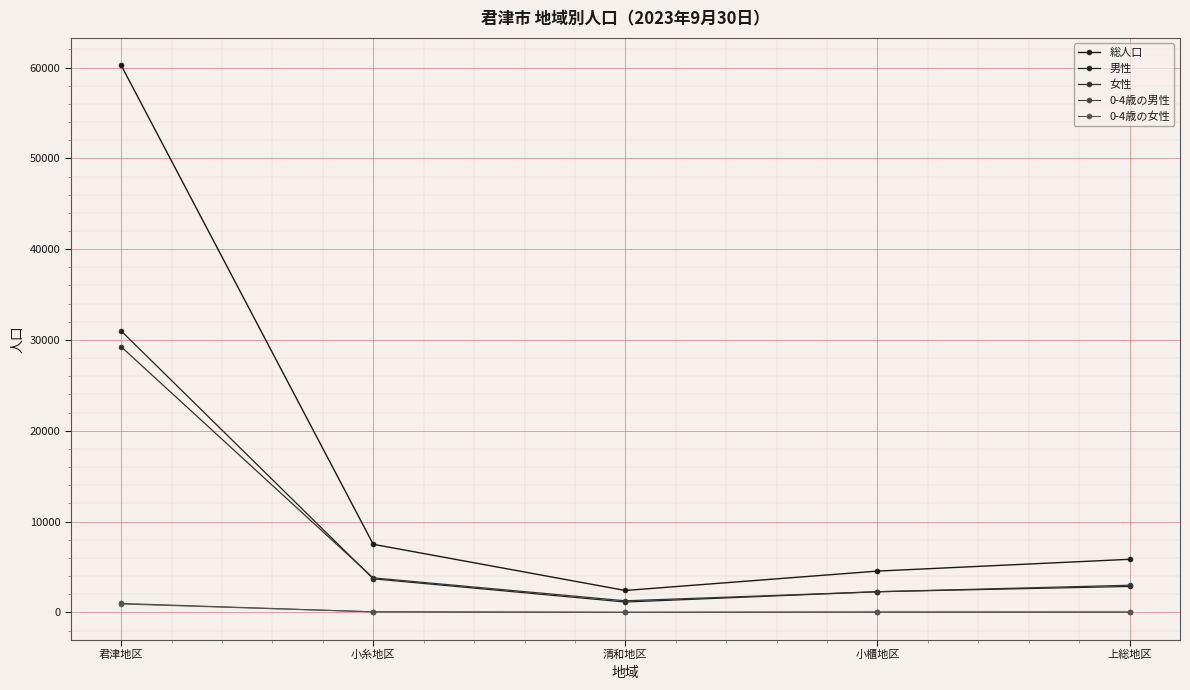

At which category is the sum across all series the highest?

君津地区